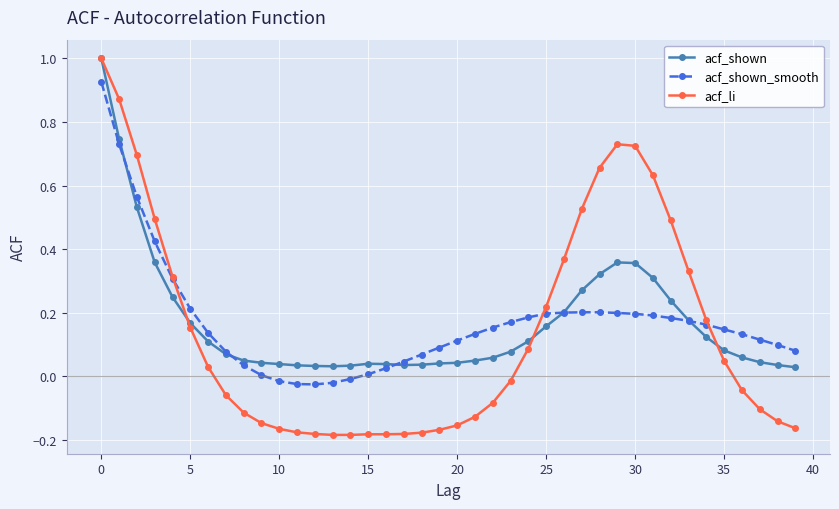

True or false: acf_li has more than 0 points higher than both neighbors.

True